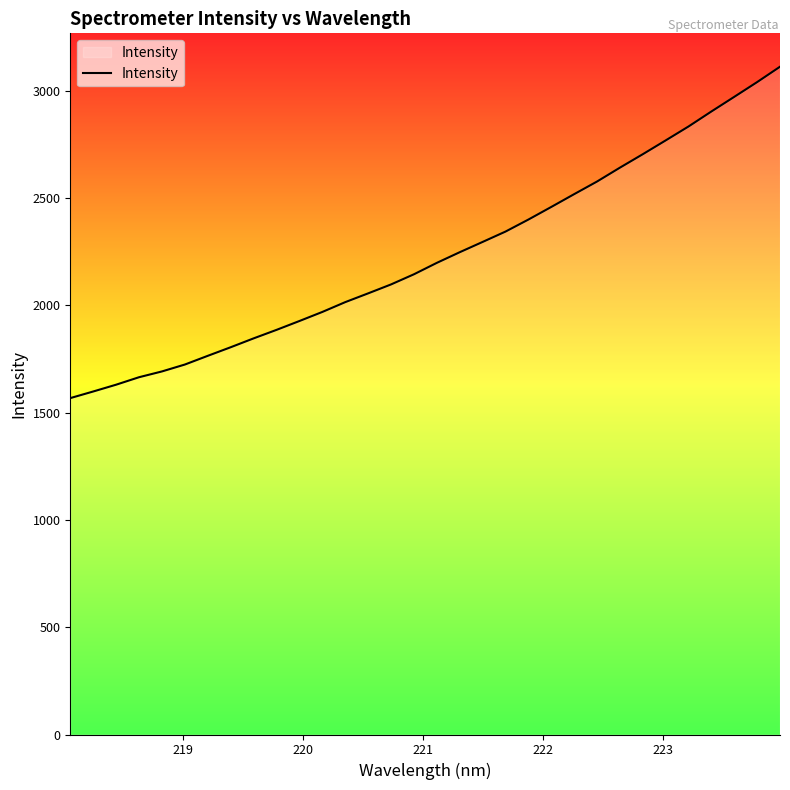

What is the smallest value displayed?

1567.4